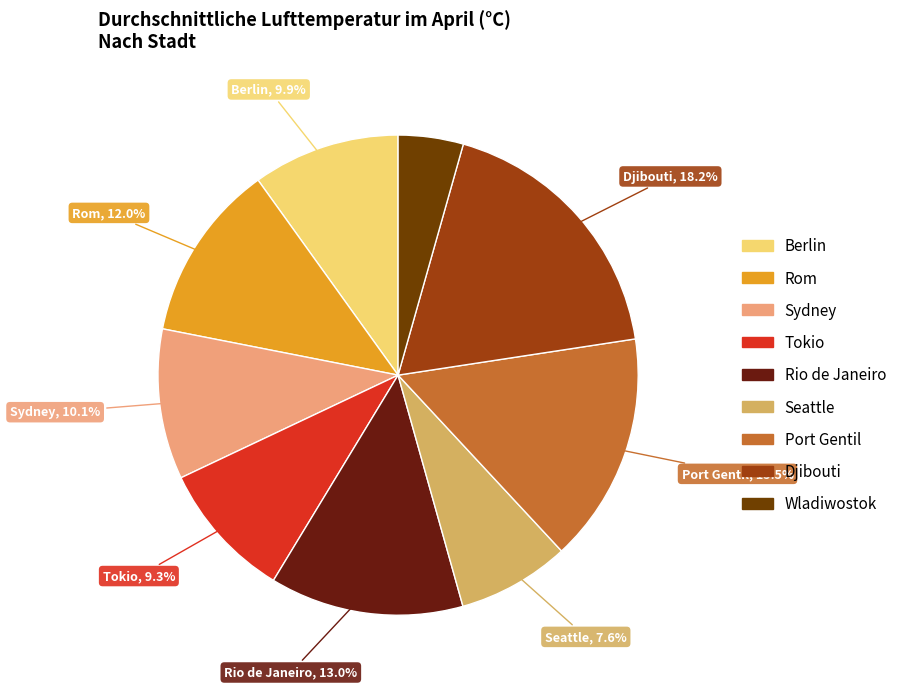

Do Berlin and Djibouti together represent more than half of the pie?

No